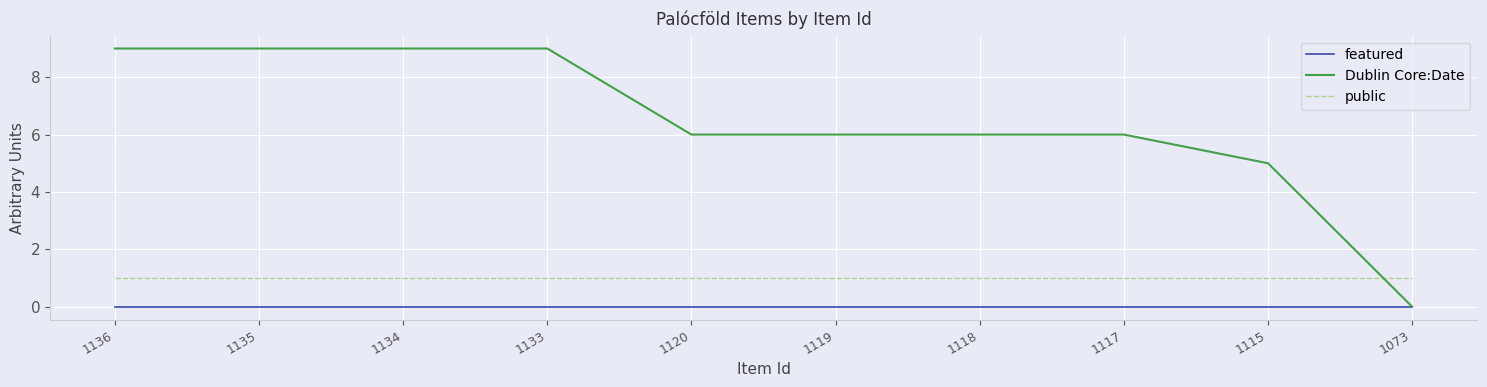

True or false: public and featured cross at least once.

False